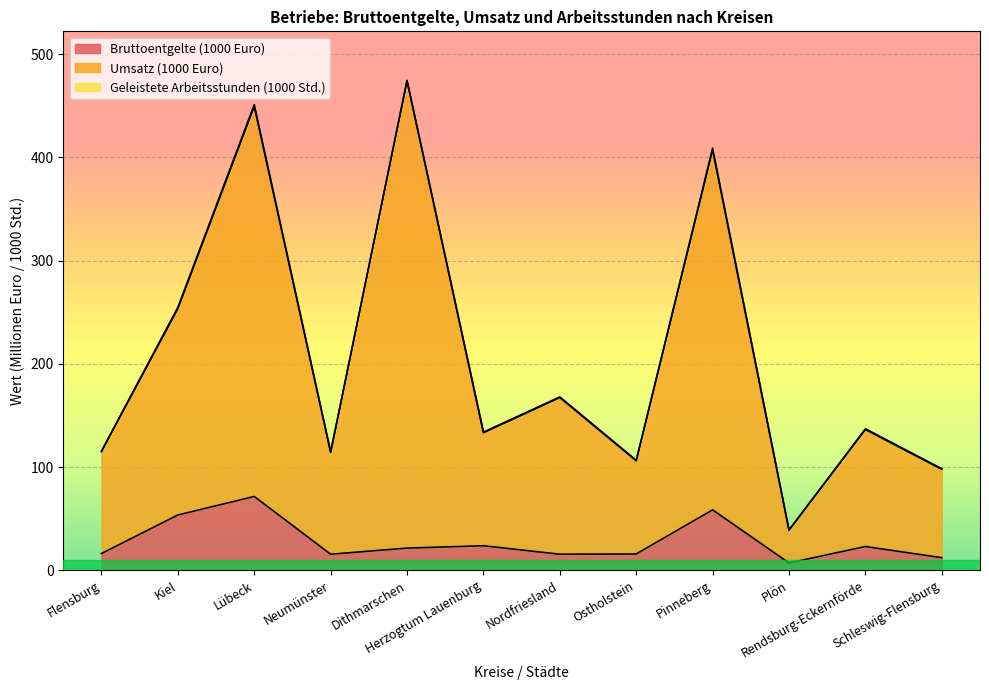

At which category does the chart reach its peak across all series?

Dithmarschen